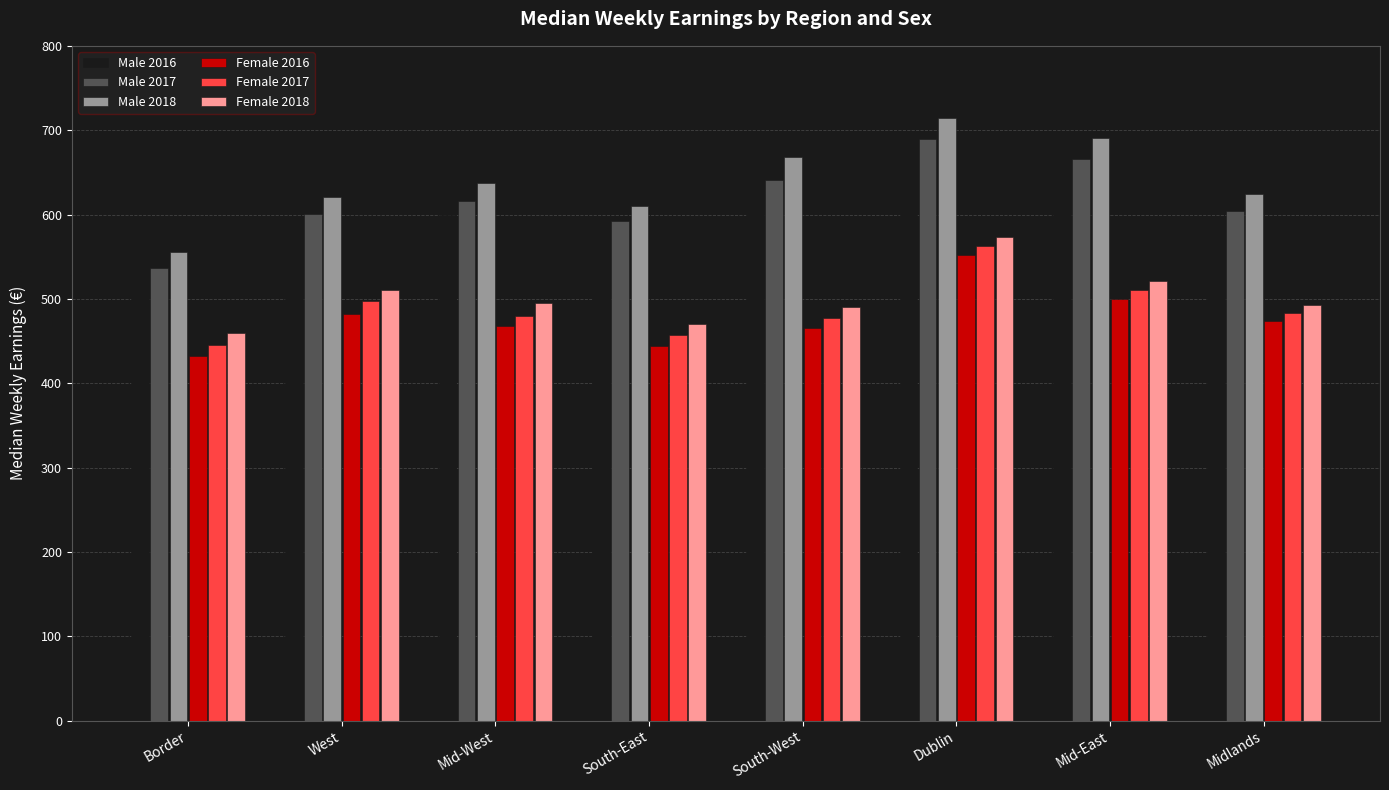

What are all the series names shown in the legend?

Male 2016, Male 2017, Male 2018, Female 2016, Female 2017, Female 2018